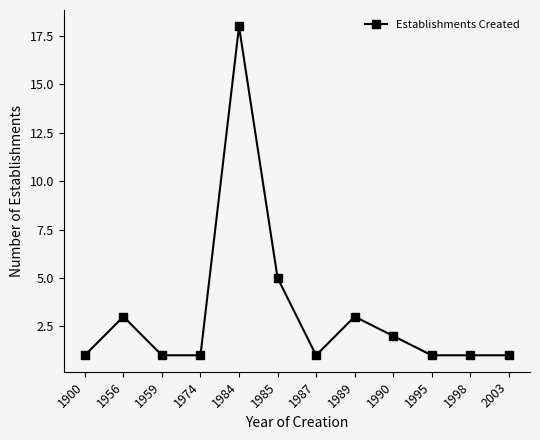

Reading right to left, transcribe all the data shown in this chart.

1	1	1	2	3	1	5	18	1	1	3	1